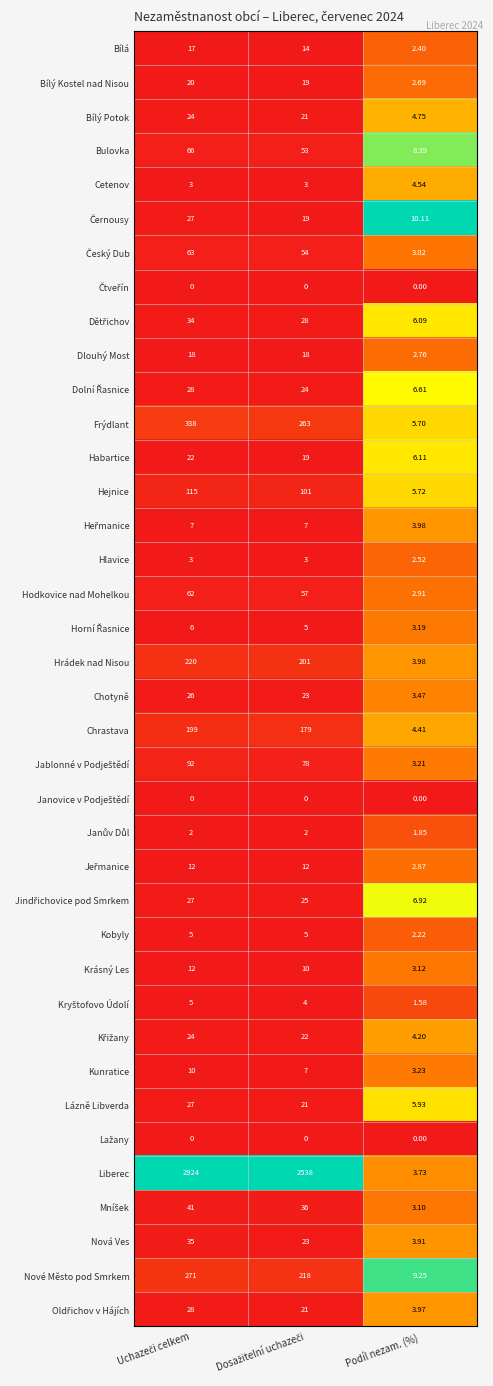

Which series has the widest spread of values?

Liberec